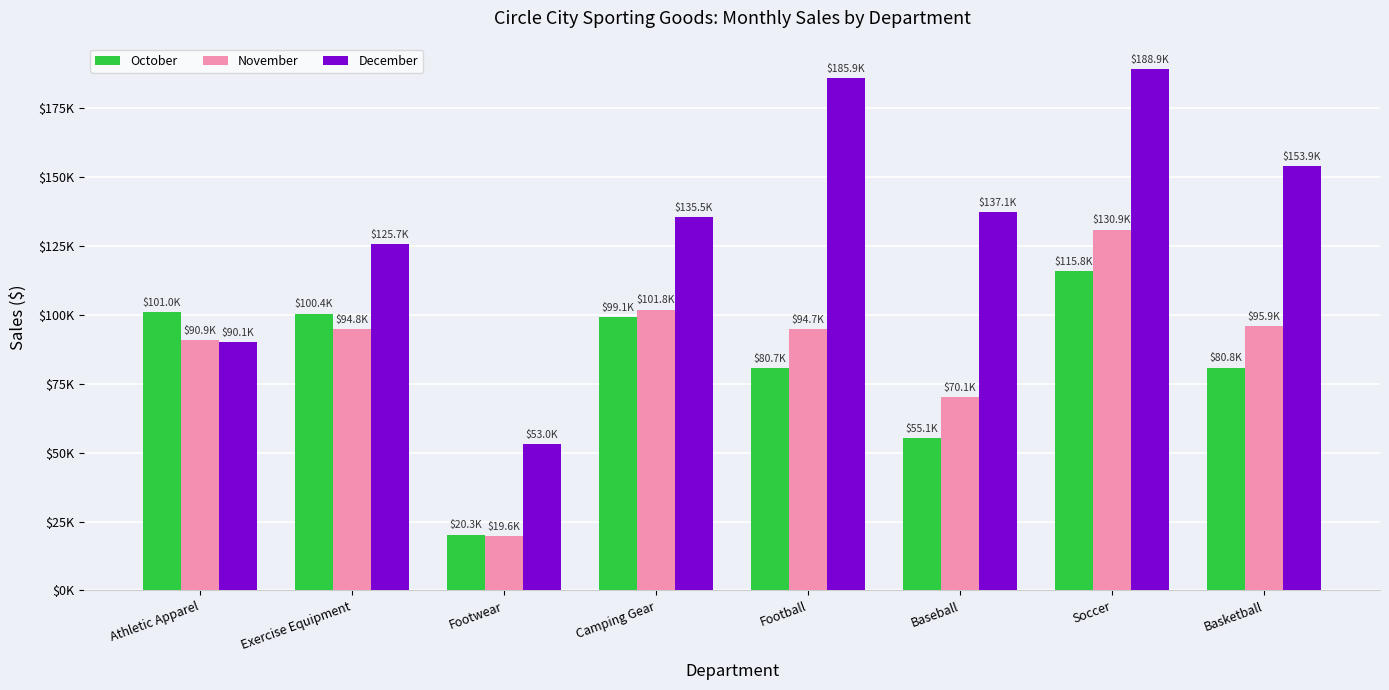

What are all the series names shown in the legend?

October, November, December